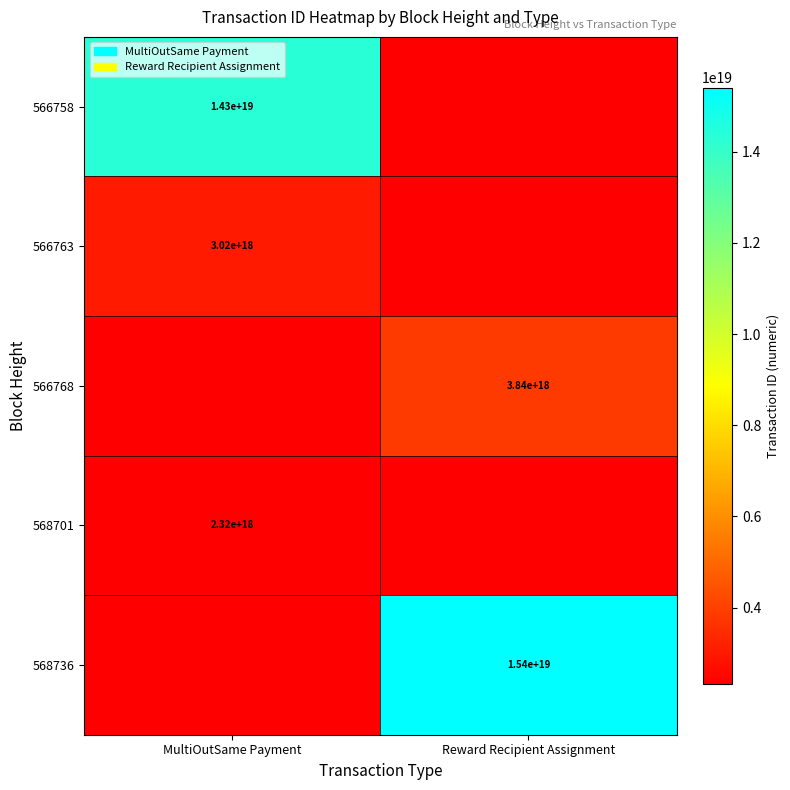

True or false: 566758 has a value of 14300000000000000000 at MultiOutSame Payment.

True